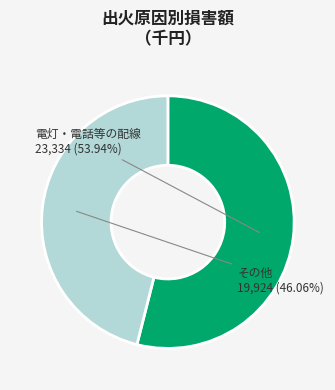

To the nearest percent, what is the difference between the largest and smallest slice percentages?

8%